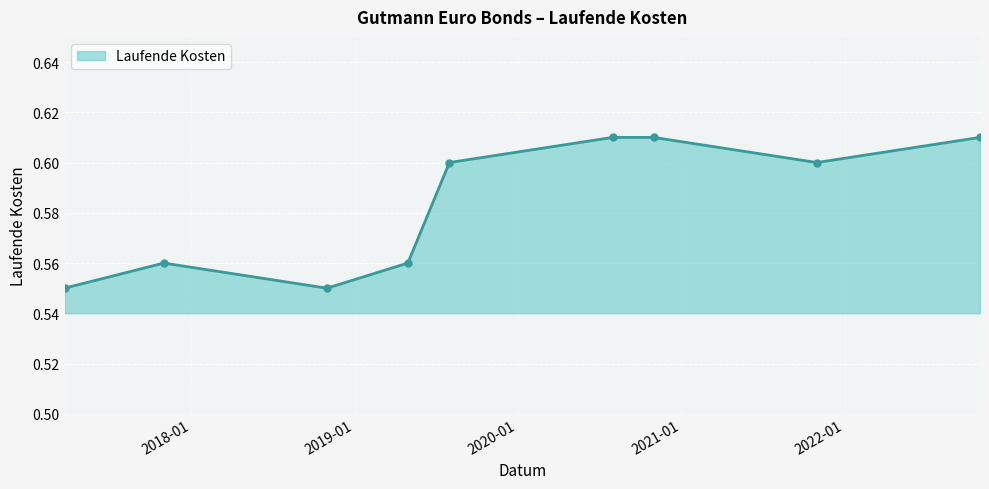

How many points are lower than both their immediate neighbors (excluding endpoints)?

2